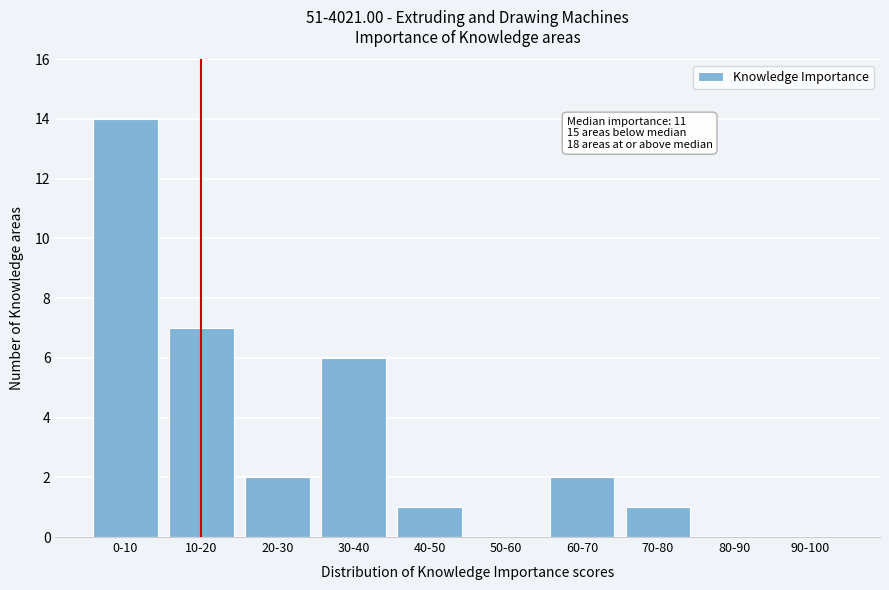

Reading left to right, what are all the values shown in this chart?

0-10=14	10-20=7	20-30=2	30-40=6	40-50=1	50-60=0	60-70=2	70-80=1	80-90=0	90-100=0